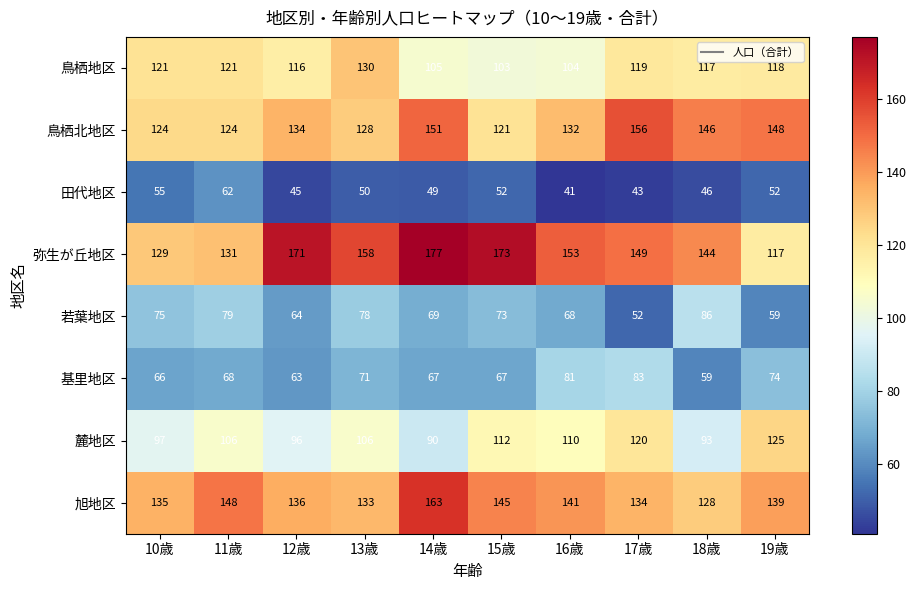

At 16歳, list the series in order from smallest to largest.

田代地区, 若葉地区, 基里地区, 鳥栖地区, 麓地区, 鳥栖北地区, 旭地区, 弥生が丘地区